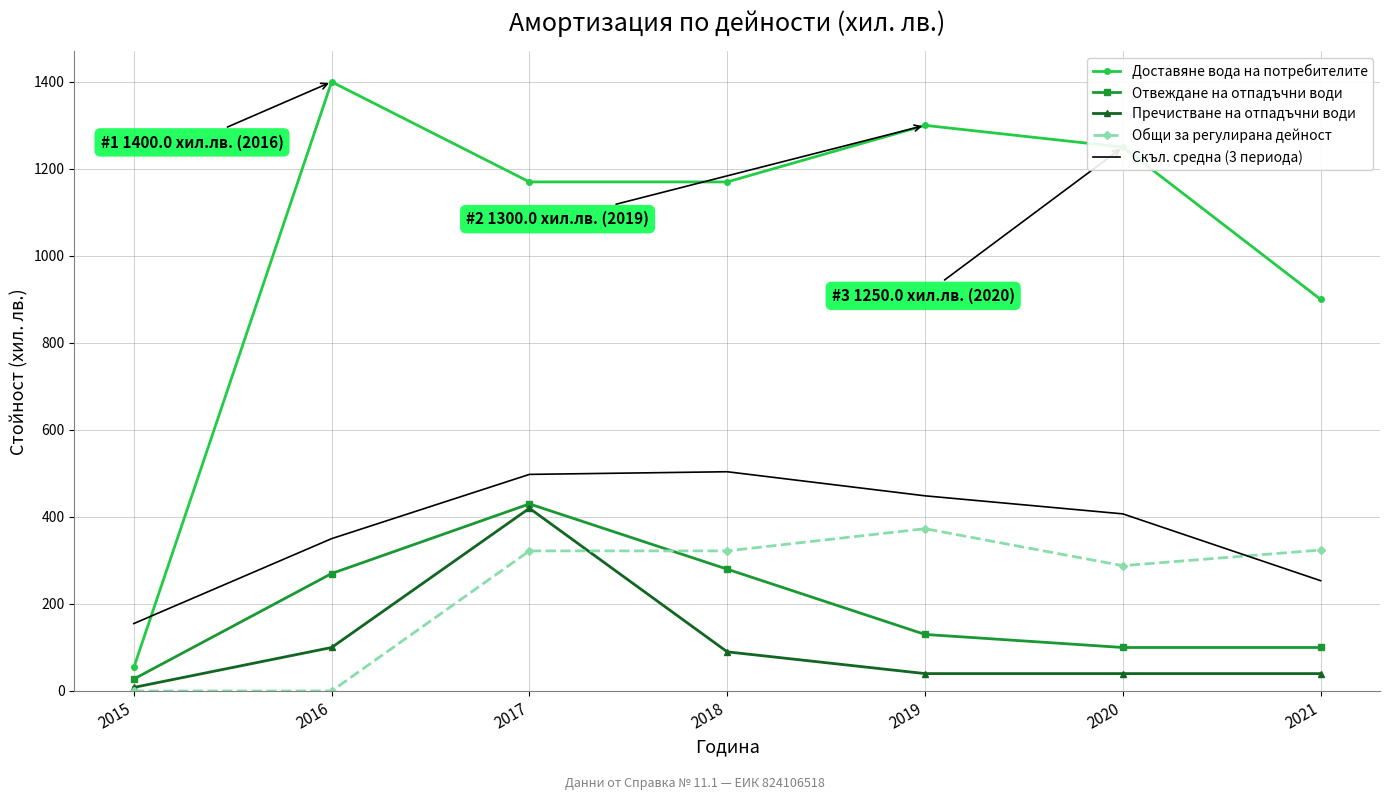

Between 2017 and 2020, which series saw the biggest shift?

Пречистване на отпадъчни води